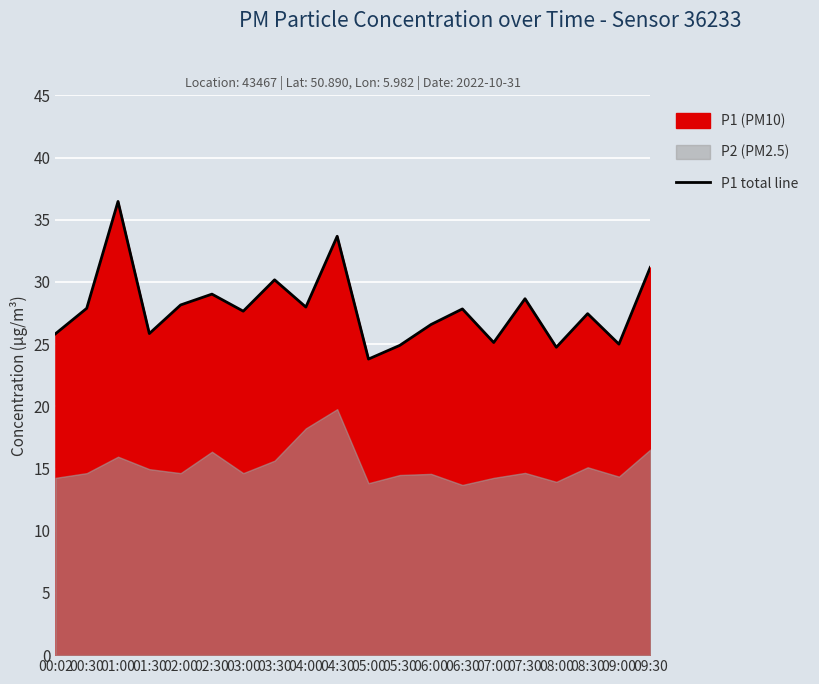

At which category does the data reach its first local valley?

01:30